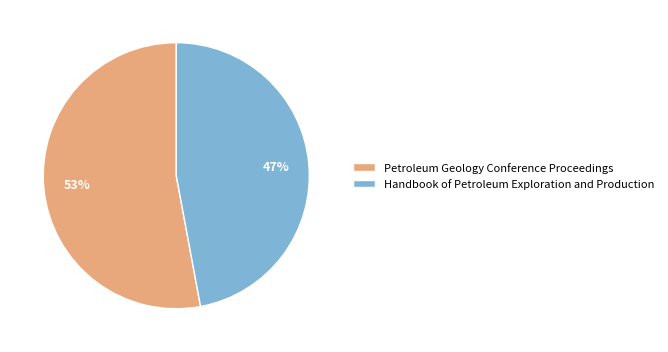

What is the smallest slice in the pie chart?

Handbook of Petroleum Exploration and Production